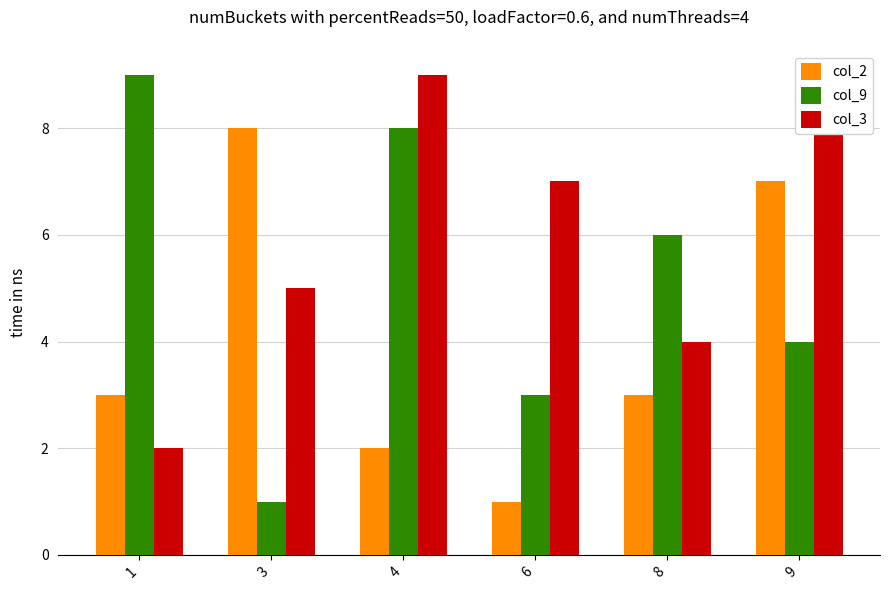

What is the average value of the col_2 series?

4